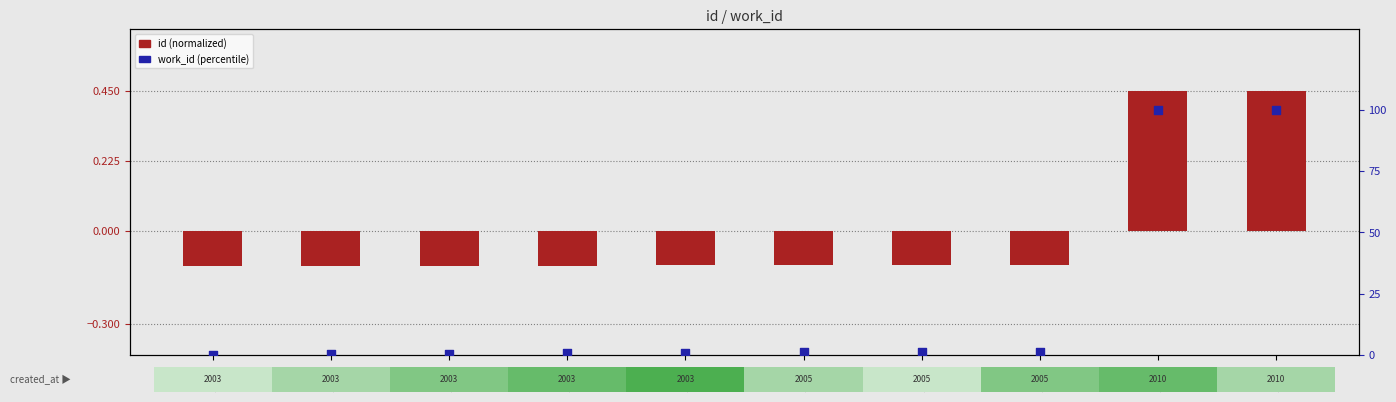

Is the value of work_id (percentile) at 16617 greater than the value of id (normalized) at 16617?

Yes